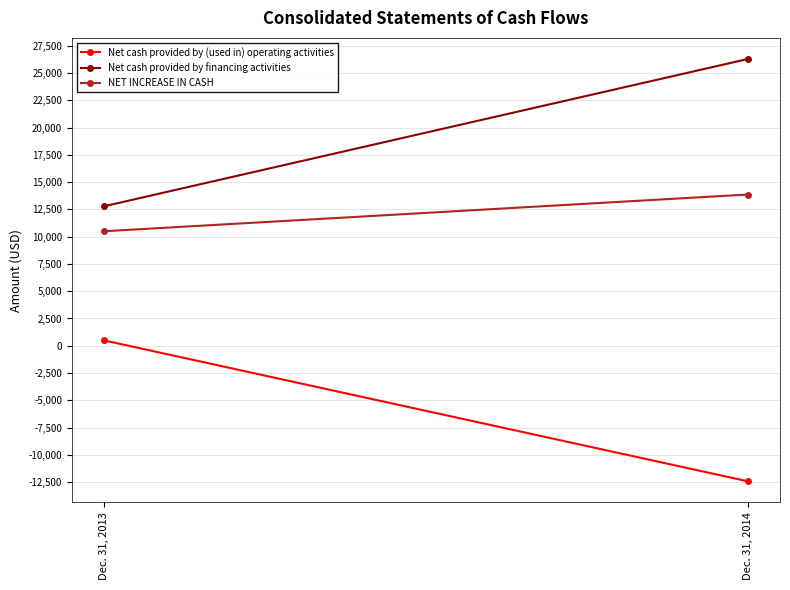

Rank the categories by Net cash provided by (used in) operating activities value from highest to lowest.

Dec. 31, 2013, Dec. 31, 2014